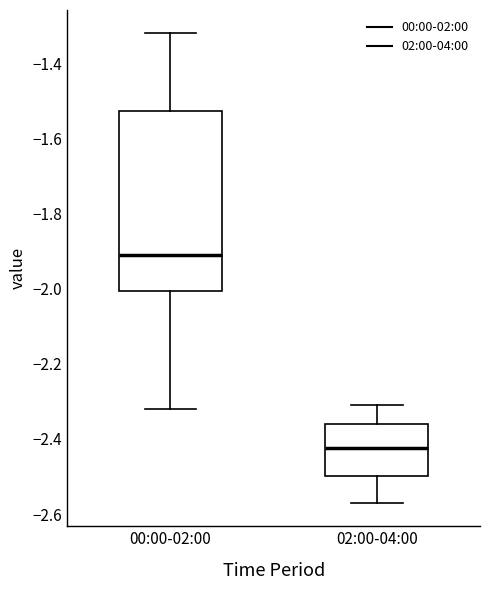

Which box has the lowest median line?

02:00-04:00